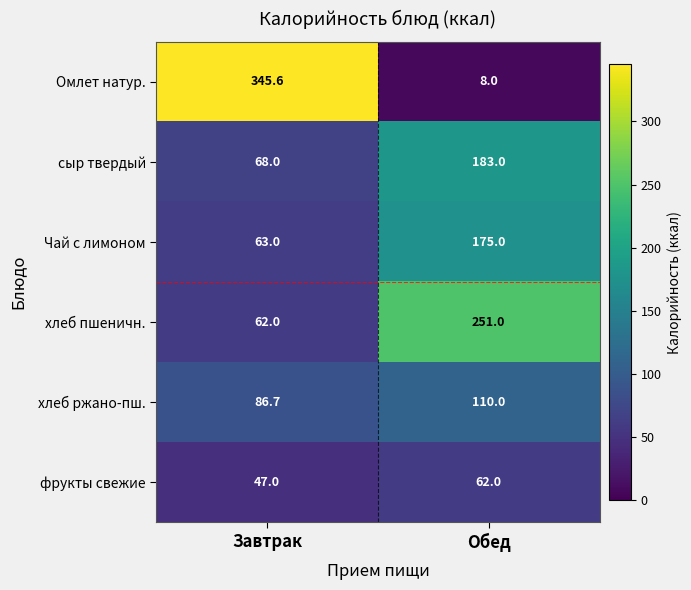

At how many categories does at least one series exceed 152?

2